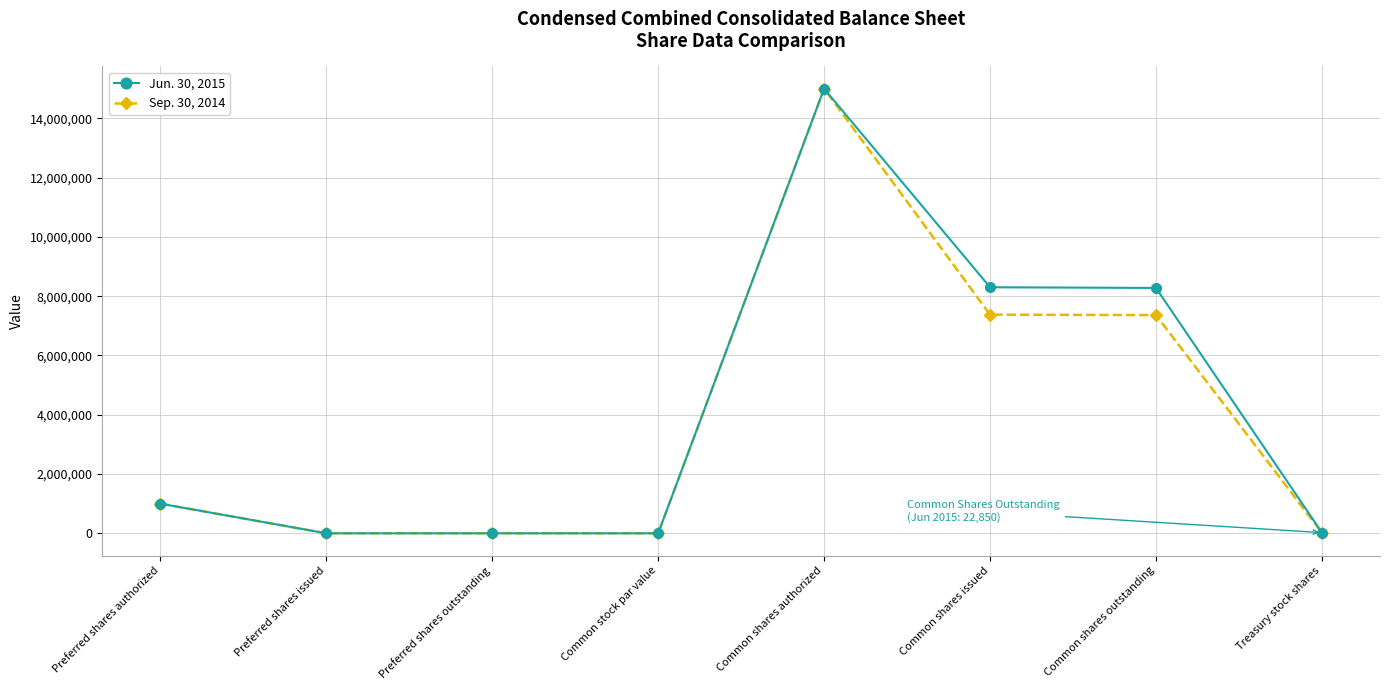

Is it true that Jun. 30, 2015 equals -5740268 at Preferred shares issued?

False